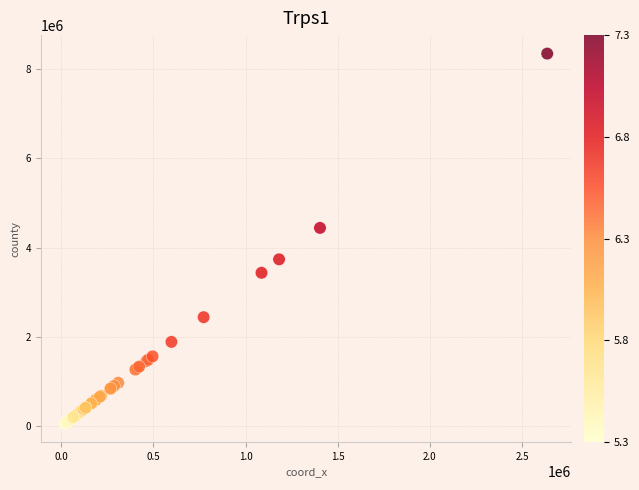

What Y value in the scatter plot is closest to 4203277?

4442541